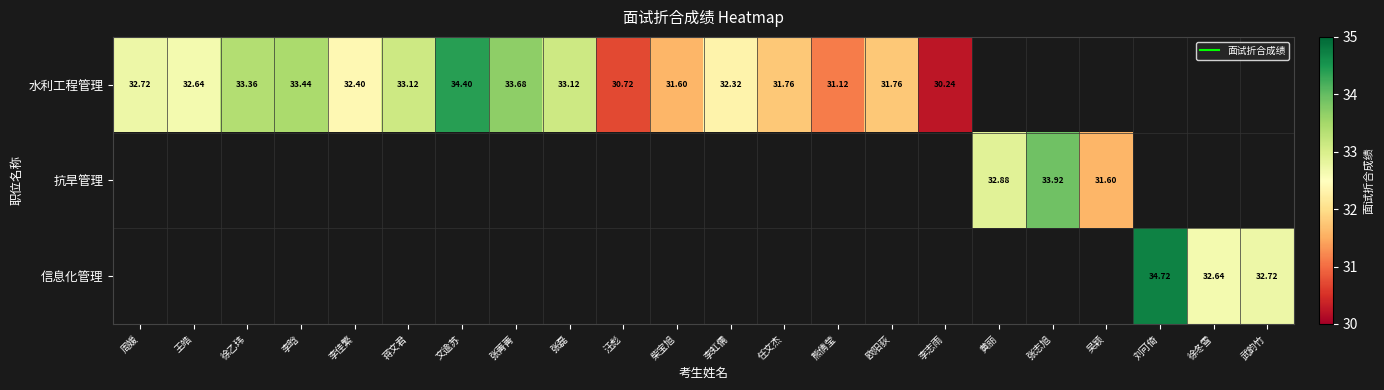

What is the difference between the maximum and minimum values in the 水利工程管理 series?

4.2